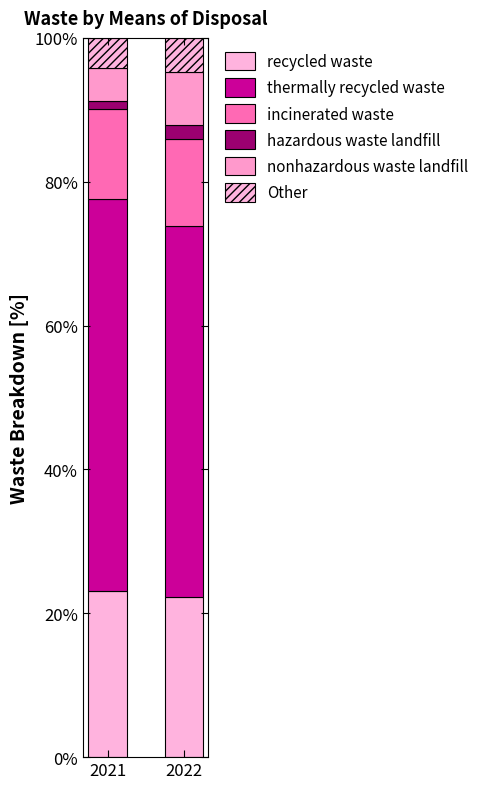

Does the chart contain any negative values?

No